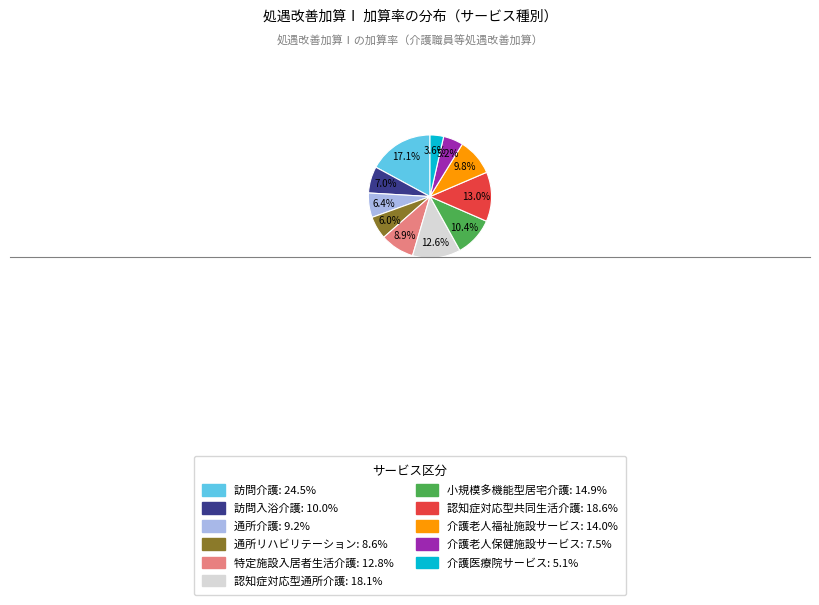

The 介護医療院サービス slice represents 12% of the pie. True or false?

False